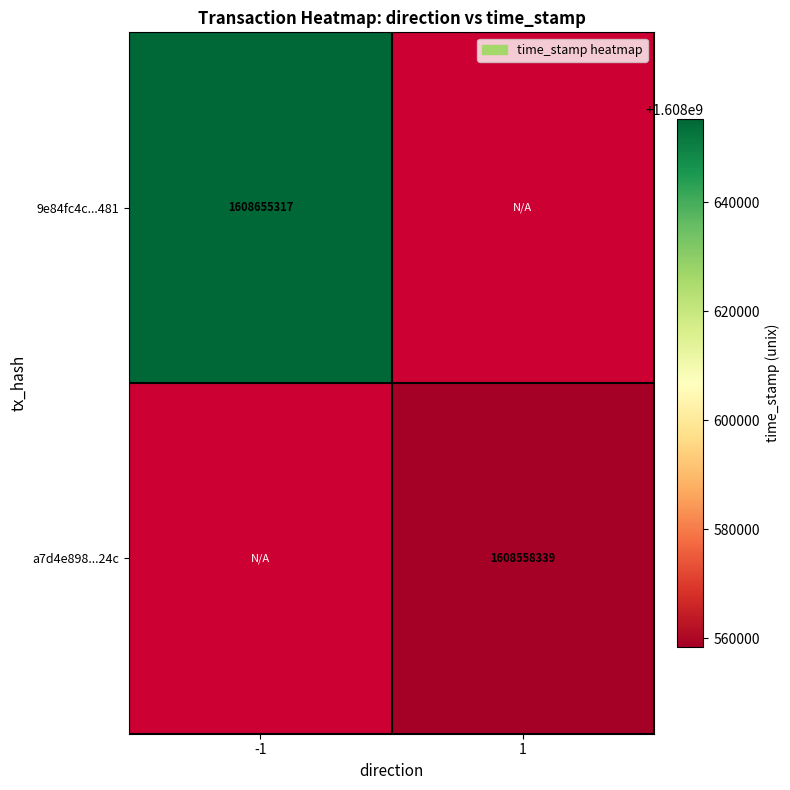

True or false: a7d4e898...24c has a value of 734588713 at 1.

False